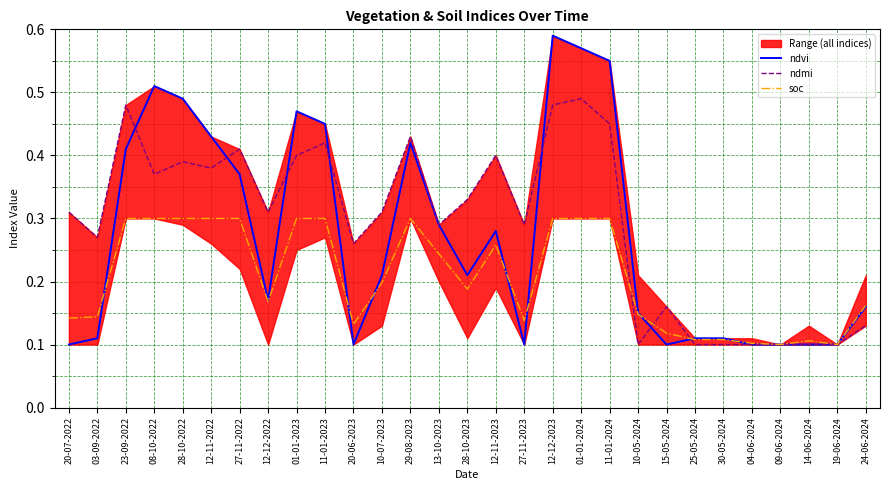

Read the ndmi value at 08-10-2022.

0.4